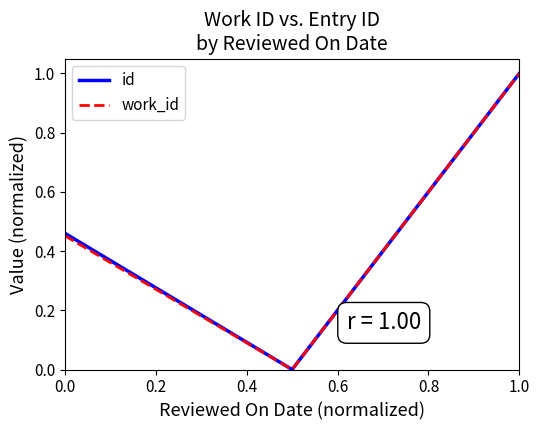

Is this an area chart (filled region under the line)?

No